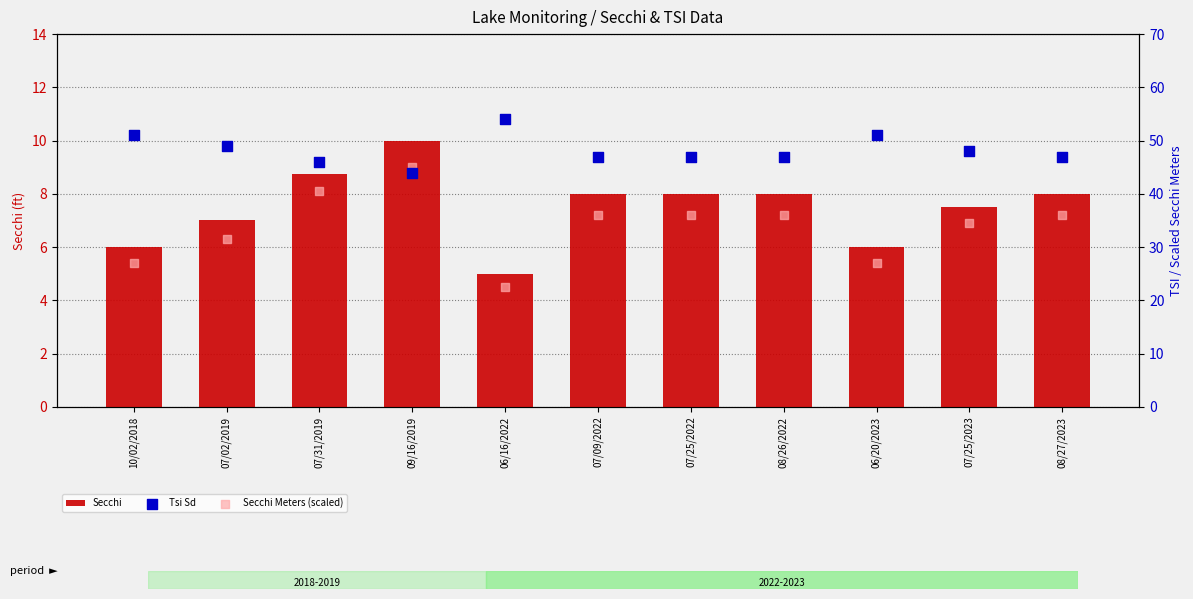

Which series reaches the maximum Y coordinate?

Tsi Sd